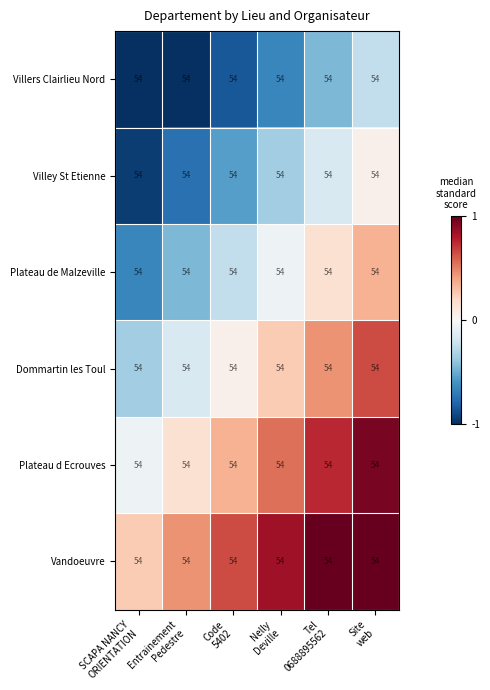

What is the total value across all series at SCAPA NANCY
ORIENTATION?

-3.0